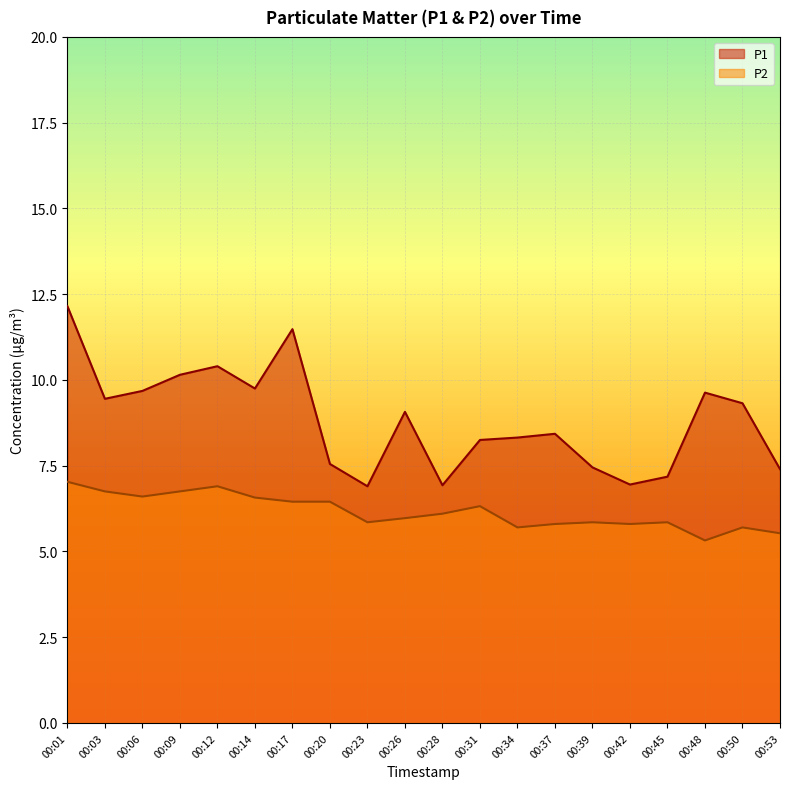

What is the spread (max minus min) of values at 00:28?

0.8